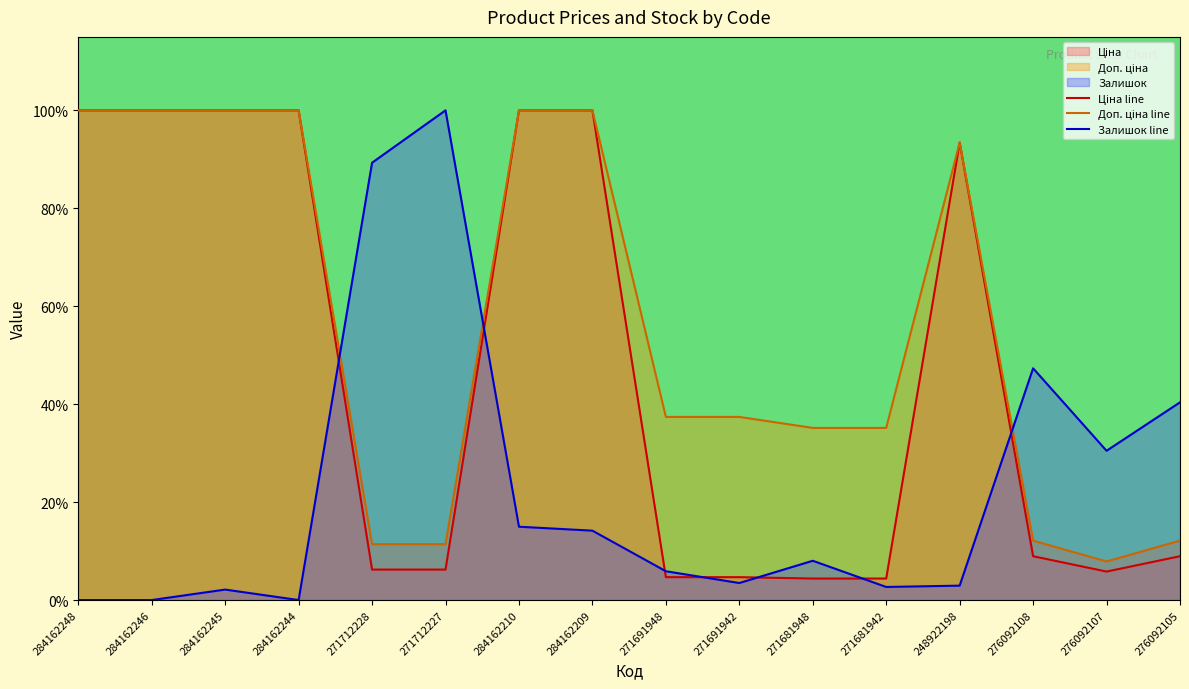

How many lines are shown in the chart?

3